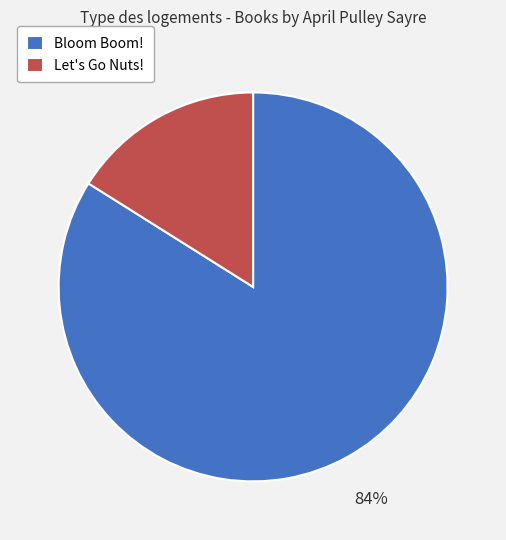

To the nearest percent, what is the combined percentage of Bloom Boom! and Let's Go Nuts!?

100%